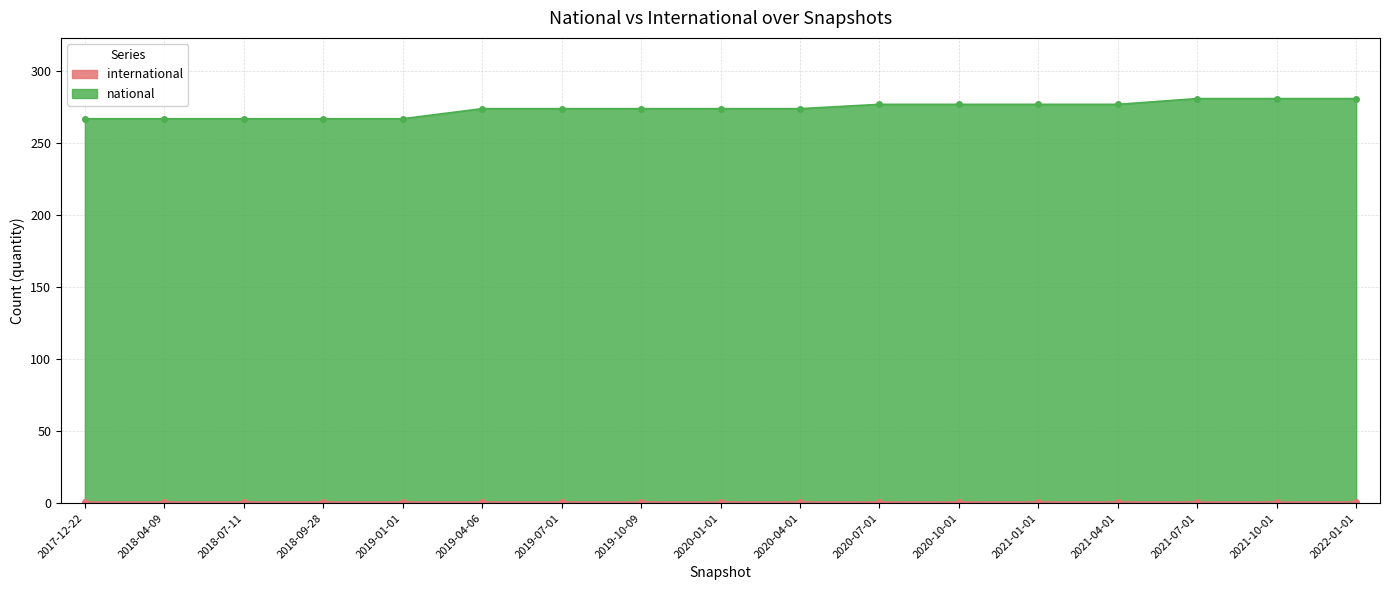

List the labels in order of value, smallest first.

2017-12-22, 2018-04-09, 2018-07-11, 2018-09-28, 2019-01-01, 2019-04-06, 2019-07-01, 2019-10-09, 2020-01-01, 2020-04-01, 2020-07-01, 2020-10-01, 2021-01-01, 2021-04-01, 2021-07-01, 2021-10-01, 2022-01-01